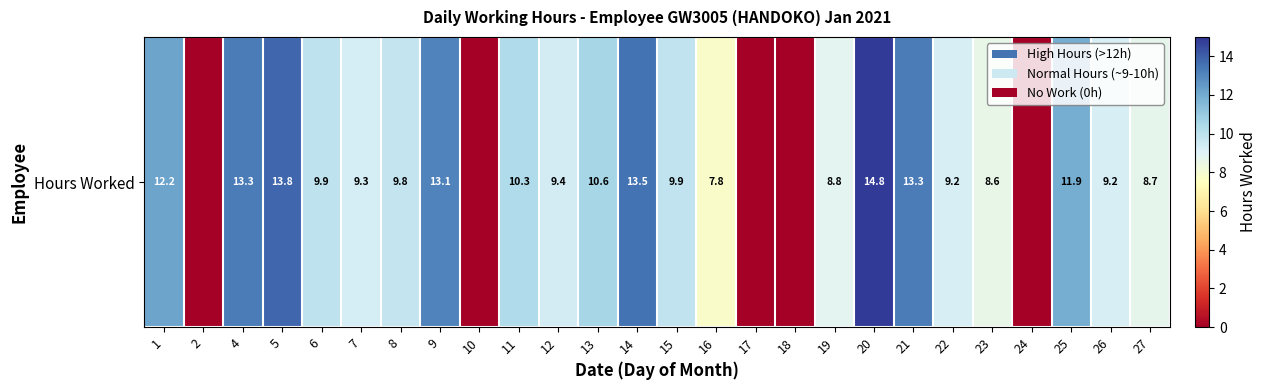

How many values are above zero?

21